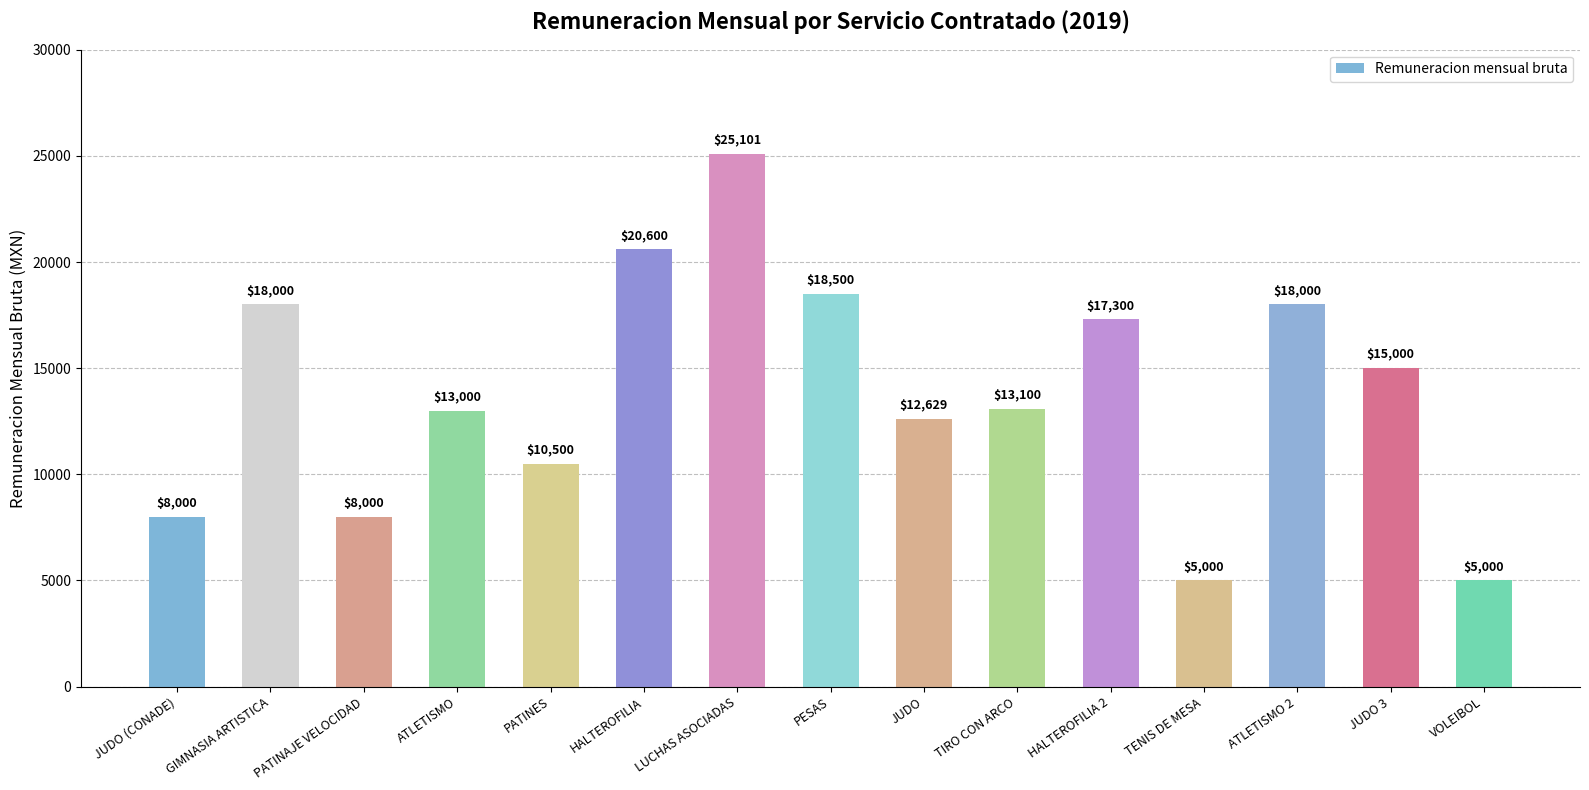

Reading left to right, list all the values displayed in this chart.

JUDO (CONADE)=8000	GIMNASIA ARTISTICA=18000	PATINAJE VELOCIDAD=8000	ATLETISMO=13000	PATINES=10500	HALTEROFILIA=20600	LUCHAS ASOCIADAS=25101	PESAS=18500	JUDO=12629	TIRO CON ARCO=13100	HALTEROFILIA 2=17300	TENIS DE MESA=5000	ATLETISMO 2=18000	JUDO 3=15000	VOLEIBOL=5000